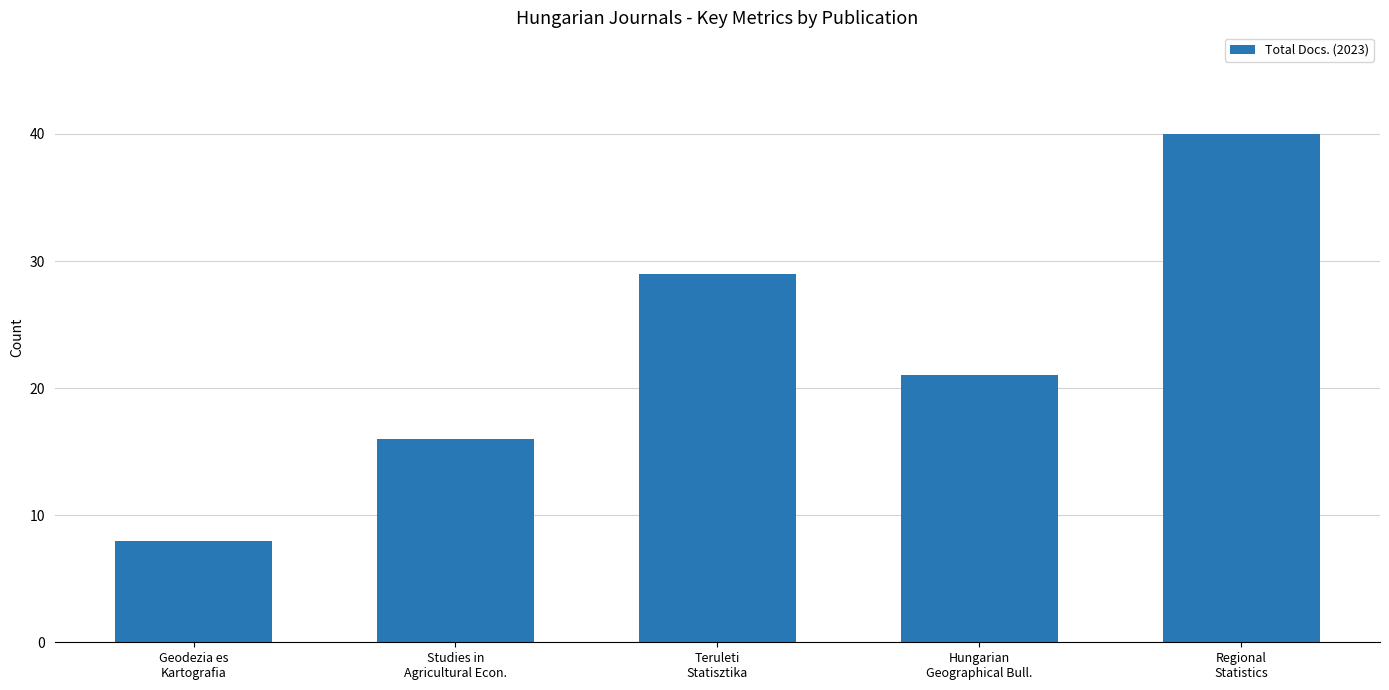

Are the bars horizontal?

No